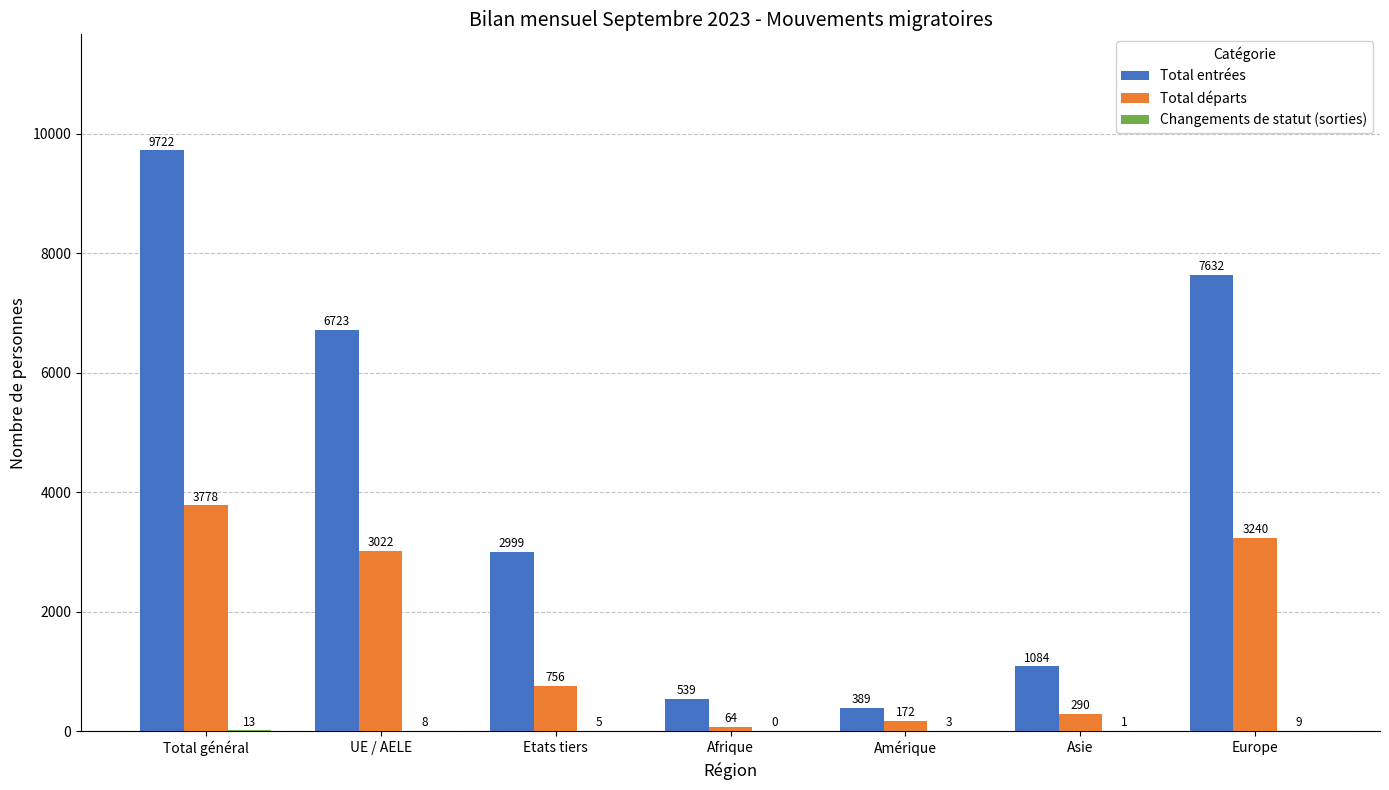

What is the spread (max minus min) of values at Afrique?

539